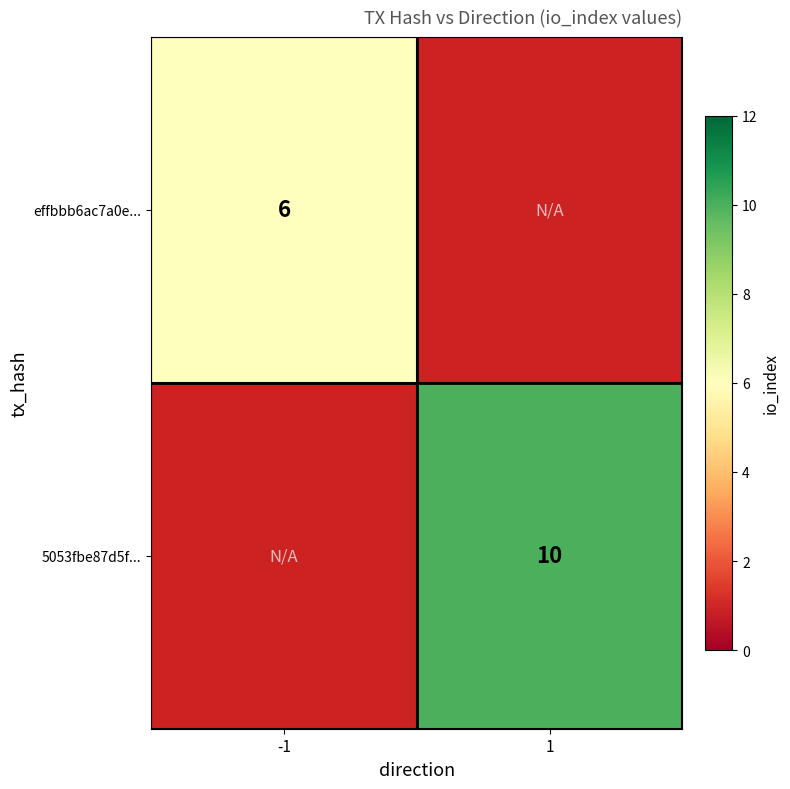

The value of 5053fbe87d5f... at 1 is 4.5. True or false?

False